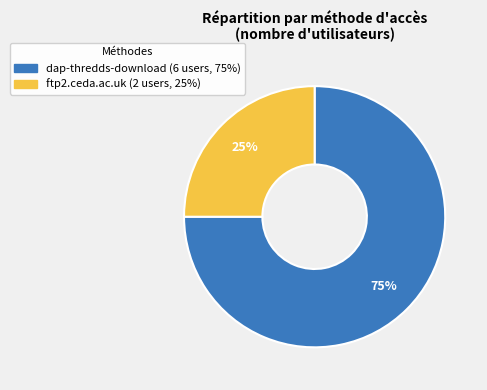

Does any single category account for the majority?

Yes